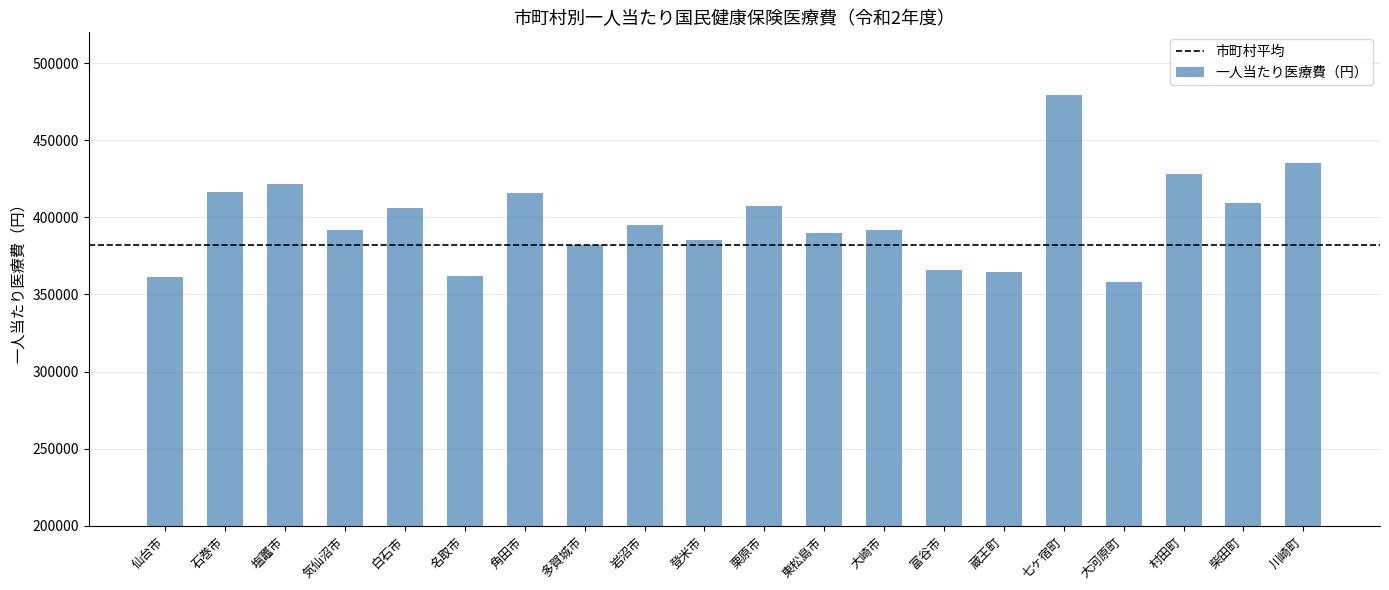

What is the label of the 8th bar from the left?

多賀城市